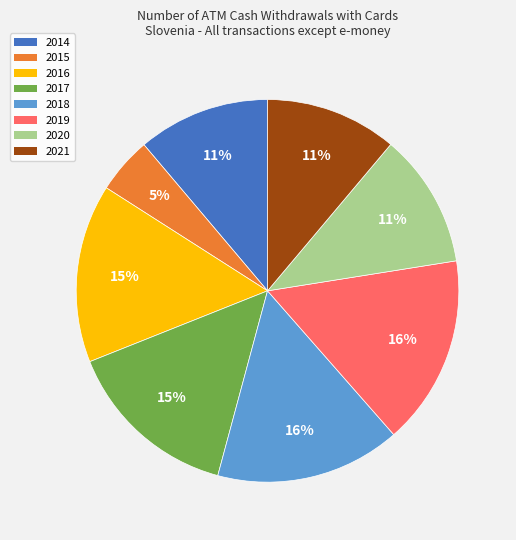

To the nearest percent, what is the difference between the 2019 and 2014 slice percentages?

5%